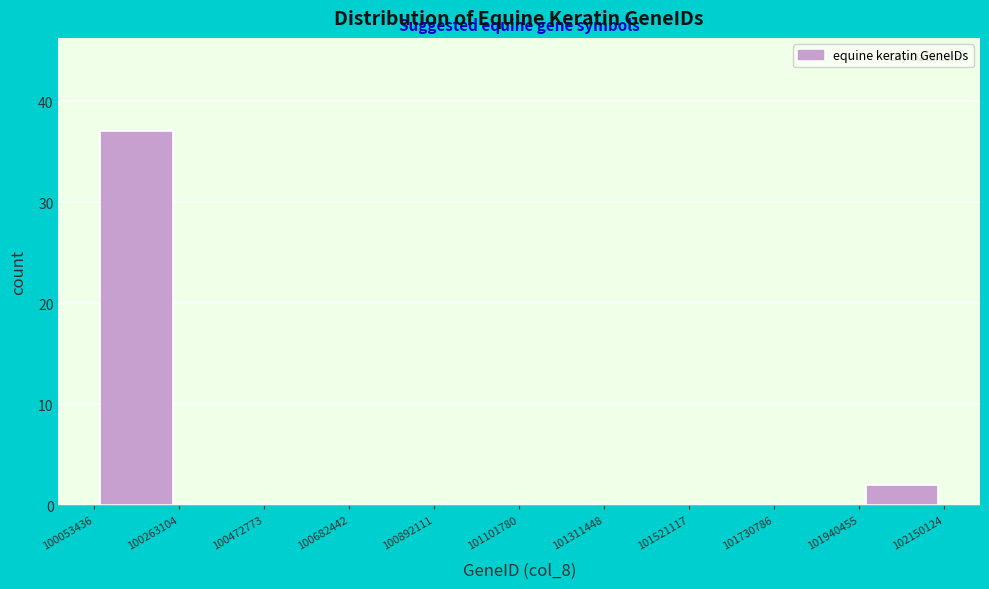

Over which range of the x-axis is the bar tallest?

100053436 to 100263104